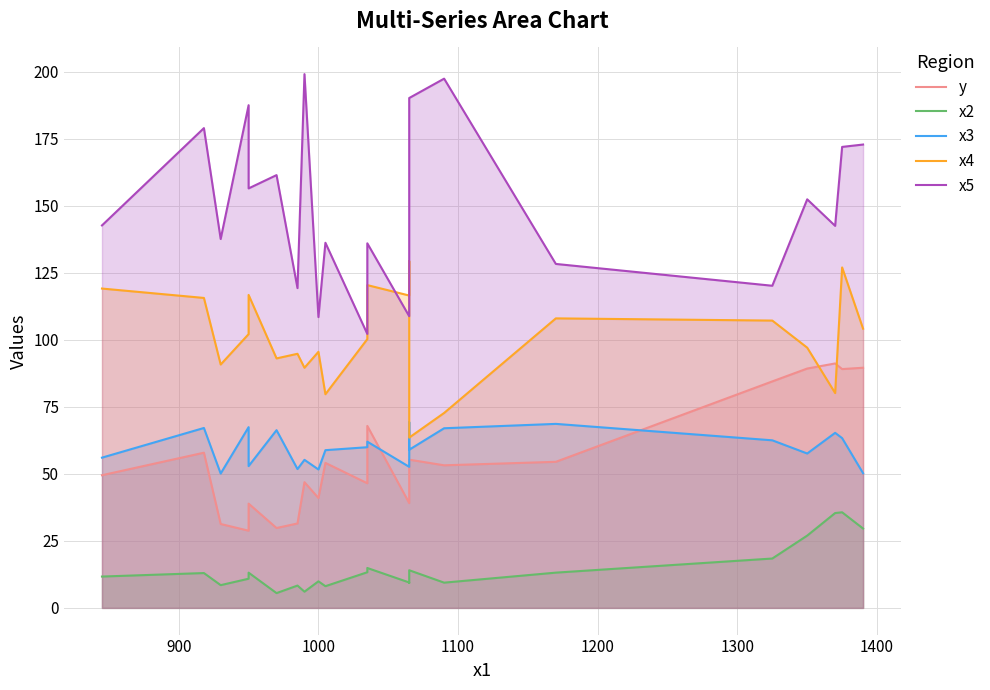

What is the difference between the maximum and minimum values in the x4 series?

65.8